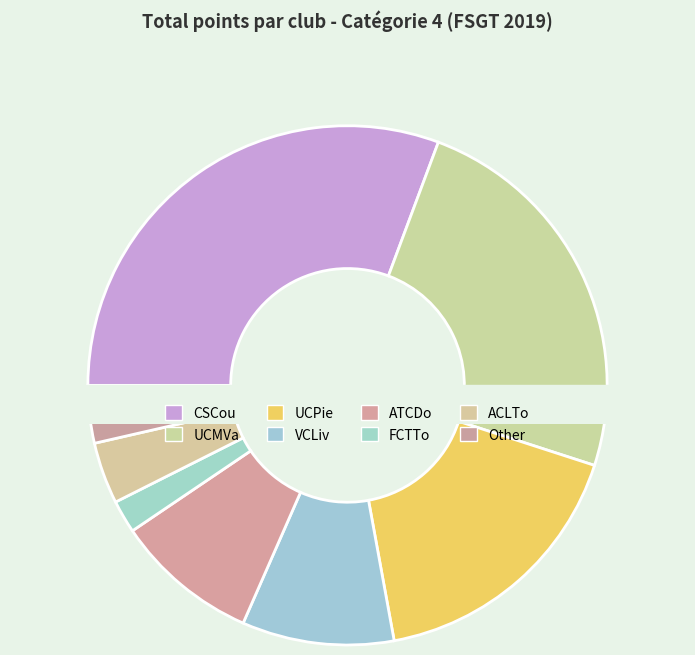

Approximately how many times larger is the value at VCLiv compared to FCTTo?

4.6